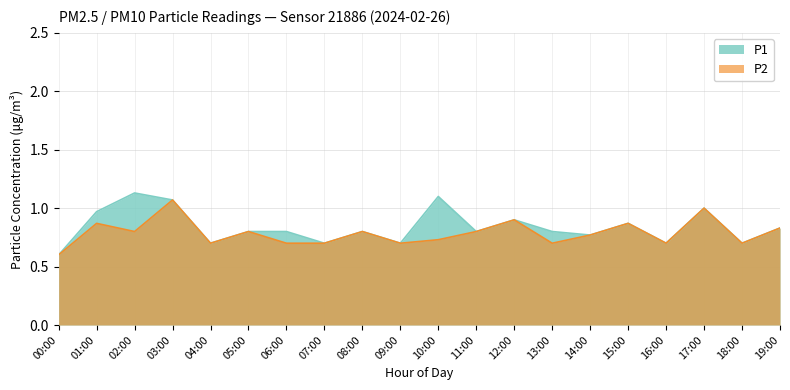

What is the value of the P2 point at the 14th from the left?

0.7